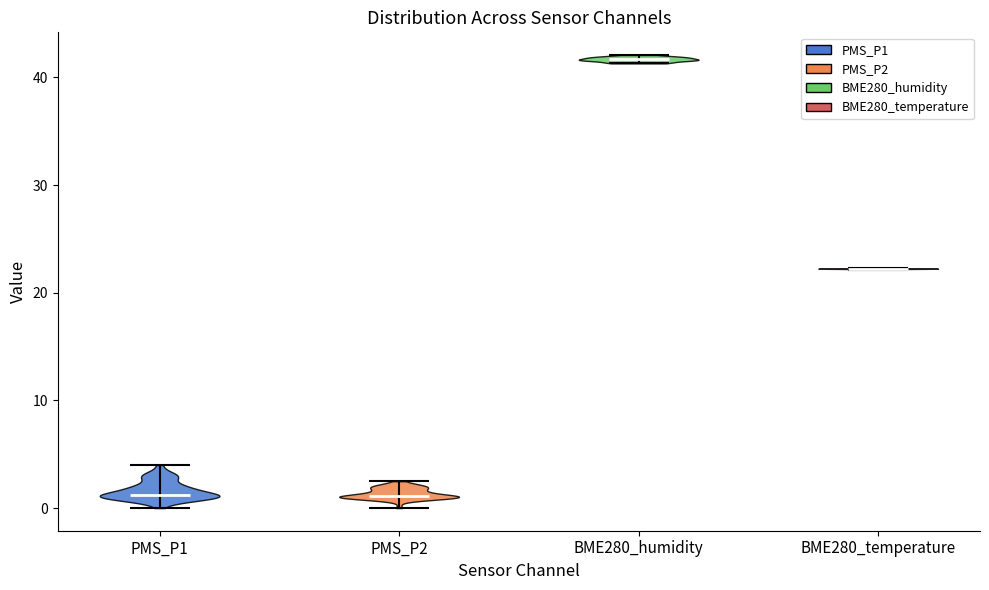

Reading left to right, read every violin against the y-axis: where its median line is, and the lowest and highest points it reaches. The values are not printed on the chart, so give them approximately, as read against the axis.

PMS_P1: median line 1, lowest point 0, highest point 4
PMS_P2: median line 1, lowest point 0, highest point 3
BME280_humidity: median line 42, lowest point 41, highest point 42
BME280_temperature: median line 22, lowest point 22, highest point 22